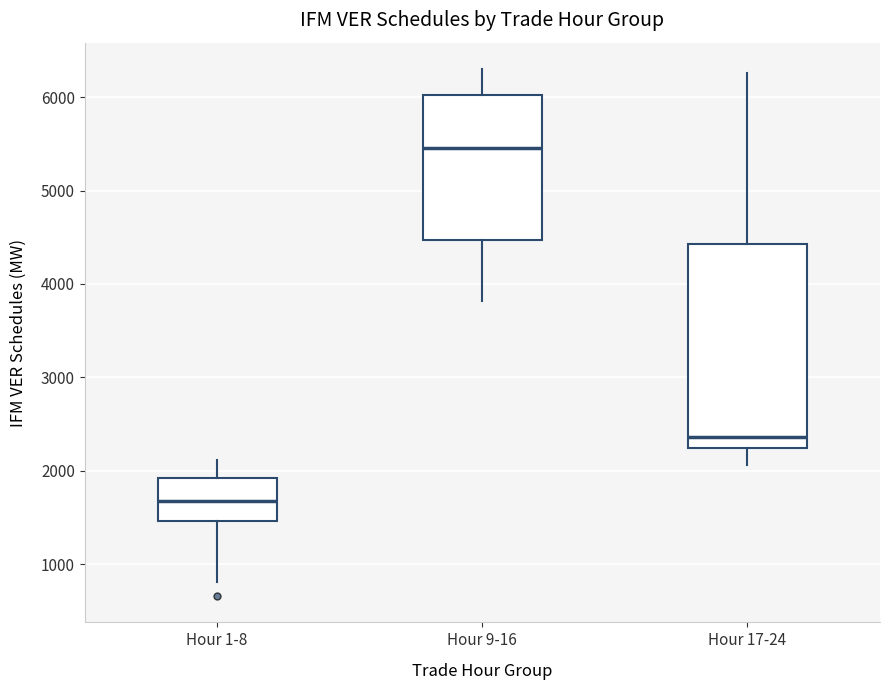

Reading left to right, read every box against the y-axis: the position of its median line, the range the box covers, and the ends of its whiskers. The values are not printed on the chart, so give them approximately, as read against the axis.

Hour 1-8: median 1700, box 1500 to 1900, whiskers 800 to 2100
Hour 9-16: median 5500, box 4500 to 6000, whiskers 3800 to 6300
Hour 17-24: median 2400, box 2200 to 4400, whiskers 2100 to 6300